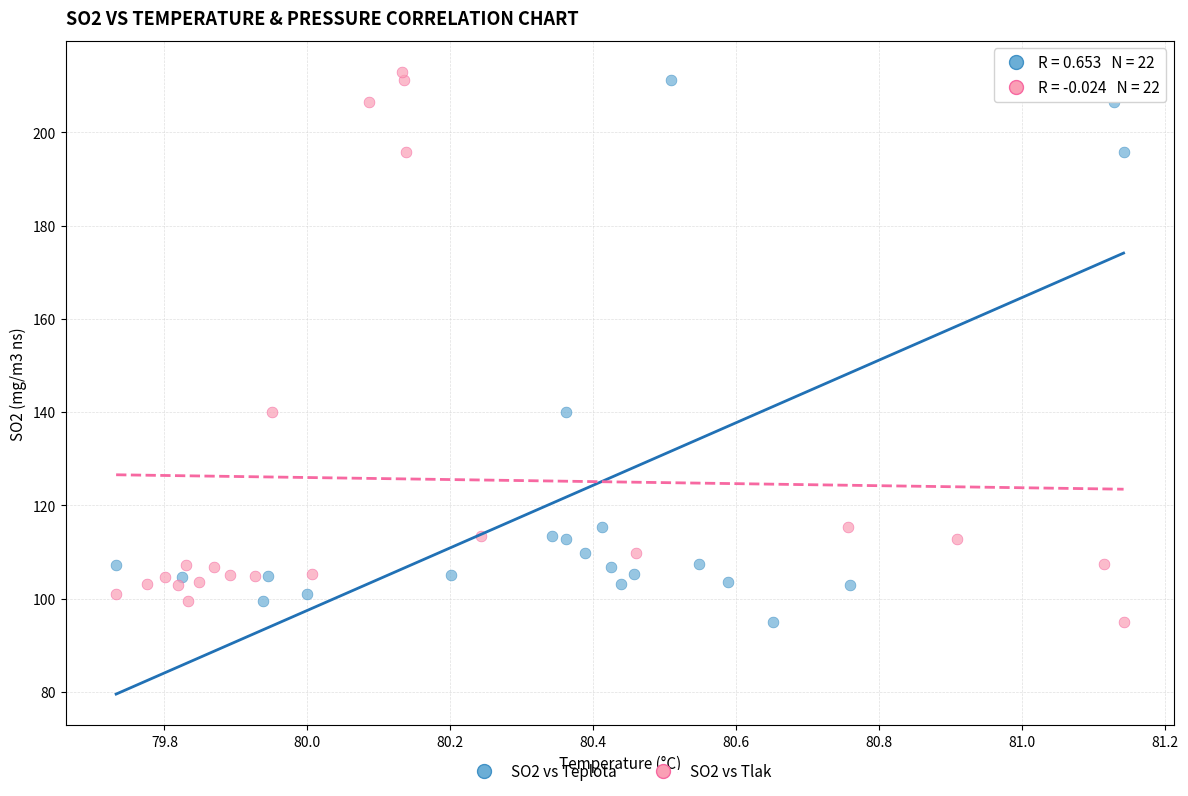

What are all the series names shown in the legend?

SO2 vs Teplota, SO2 vs Tlak